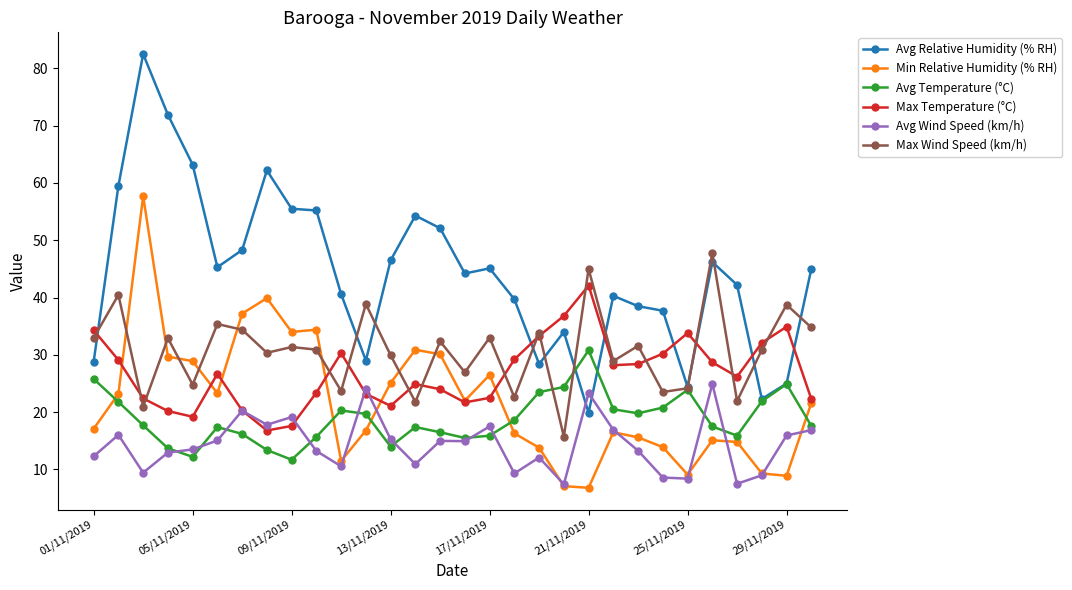

Rank the series by their maximum value, from highest to lowest.

Avg Relative Humidity (% RH), Min Relative Humidity (% RH), Max Wind Speed (km/h), Max Temperature (°C), Avg Temperature (°C), Avg Wind Speed (km/h)